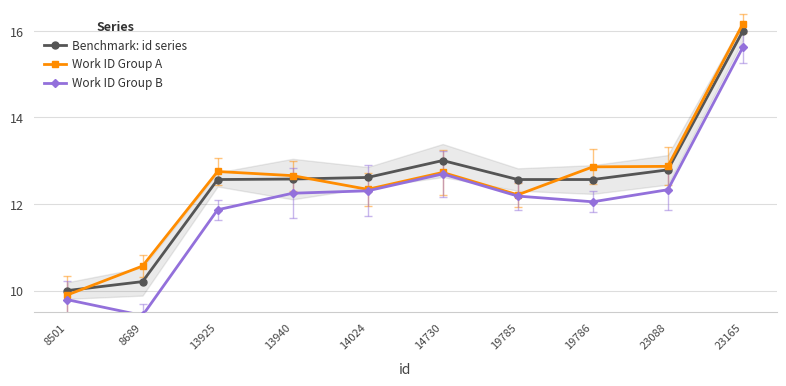

What are all the series names shown in the legend?

Benchmark: id series, Work ID Group A, Work ID Group B